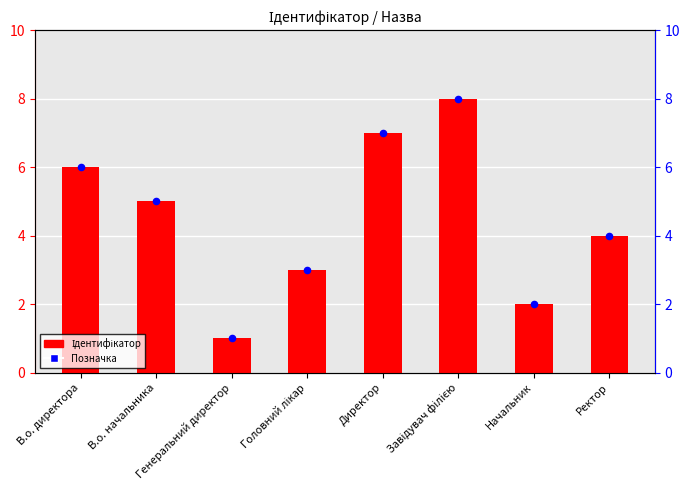

Which series contains the lowest Y value?

Ідентифікатор